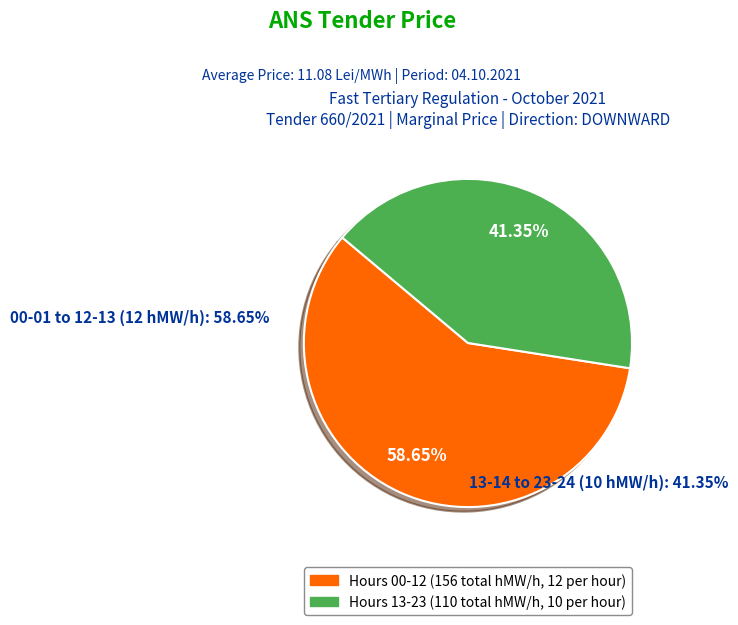

To the nearest percent, what is the average slice percentage?

50%